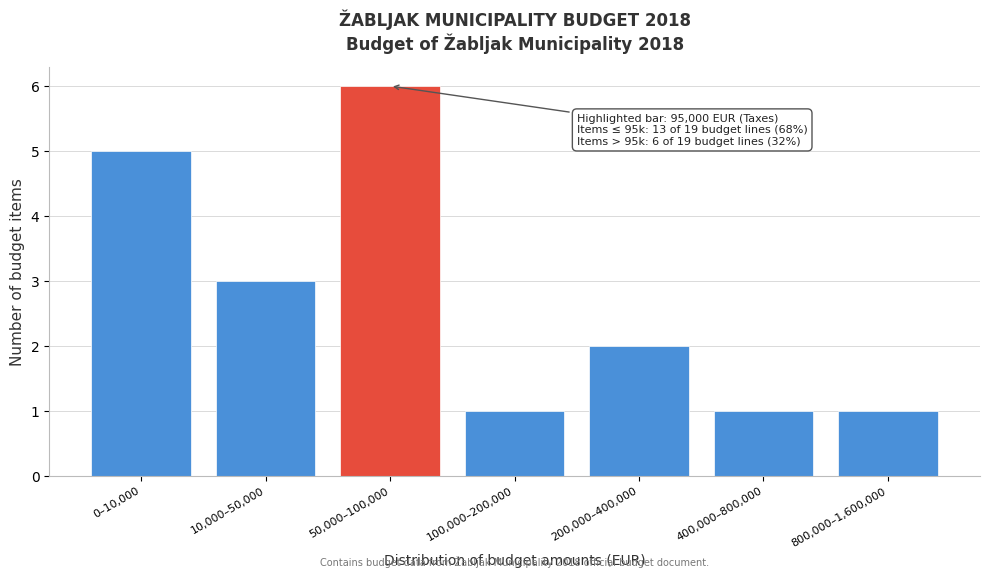

Reading right to left, extract all data points from this chart.

800,000–1,600,000=1	400,000–800,000=1	200,000–400,000=2	100,000–200,000=1	50,000–100,000=6	10,000–50,000=3	0–10,000=5